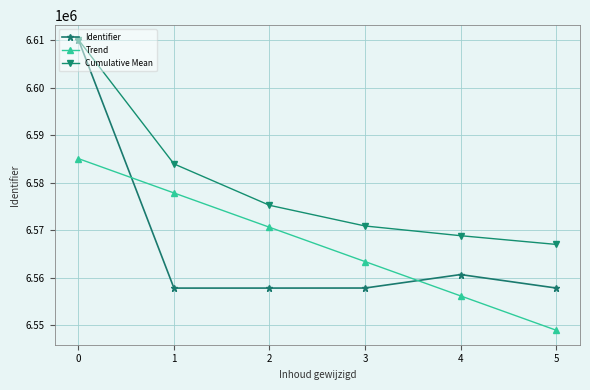

What is the sum of the Cumulative Mean values at 3 and 0?

13180995.5